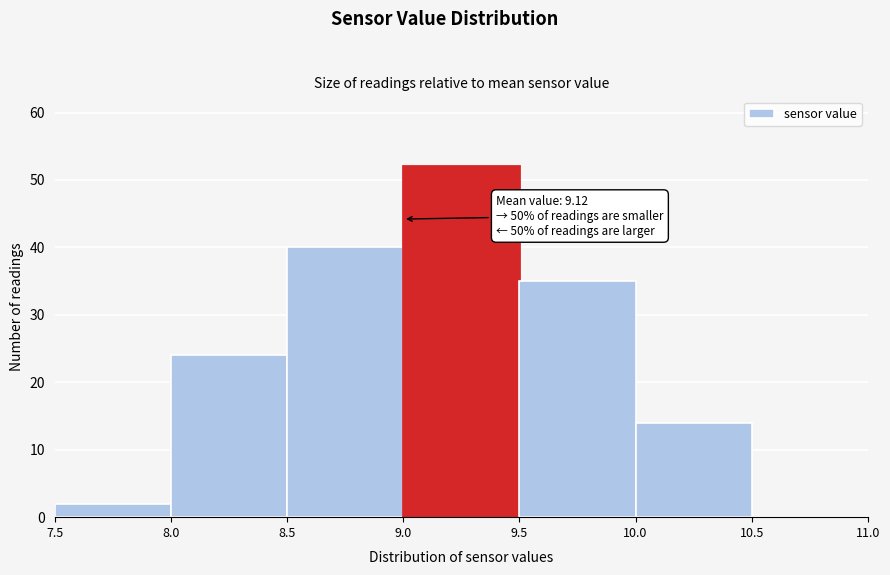

Which range on the x-axis has the tallest bar?

9.0 to 9.5